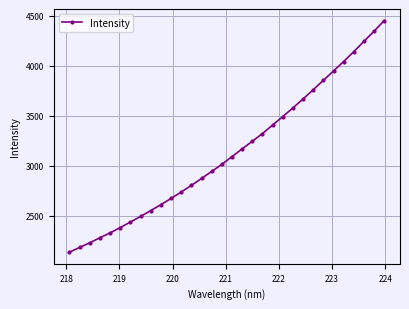

What is the value of the 21st point from the left?

3406.2